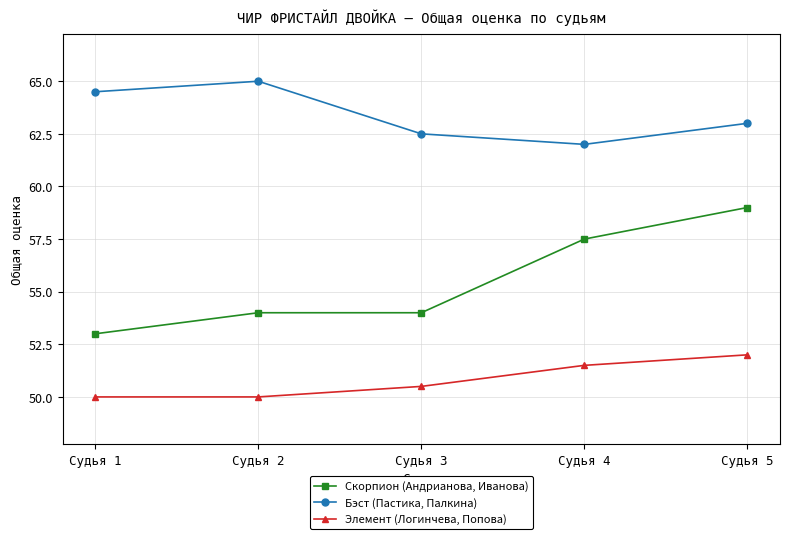

What is the value of the Элемент (Логинчева, Попова) point at the 5th from the left?

52.0